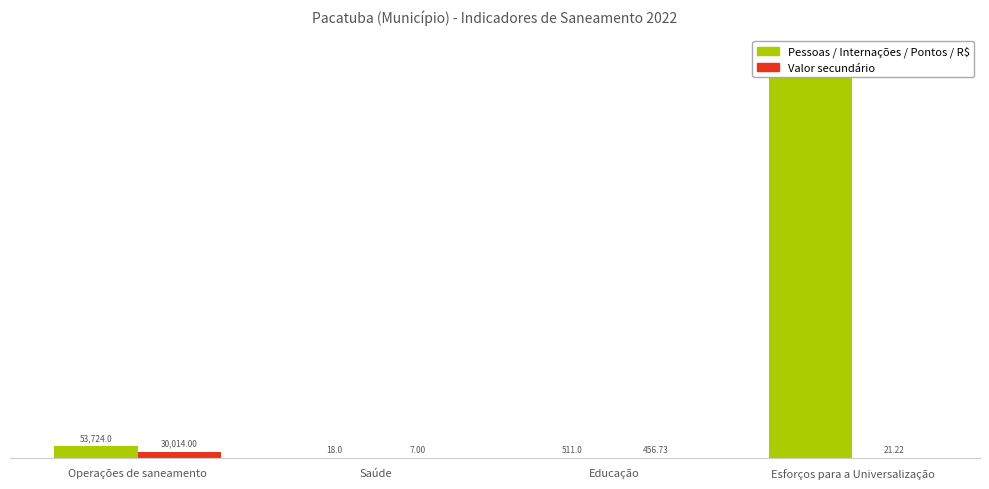

What is the label of the 1st bar from the left?

Operações de saneamento